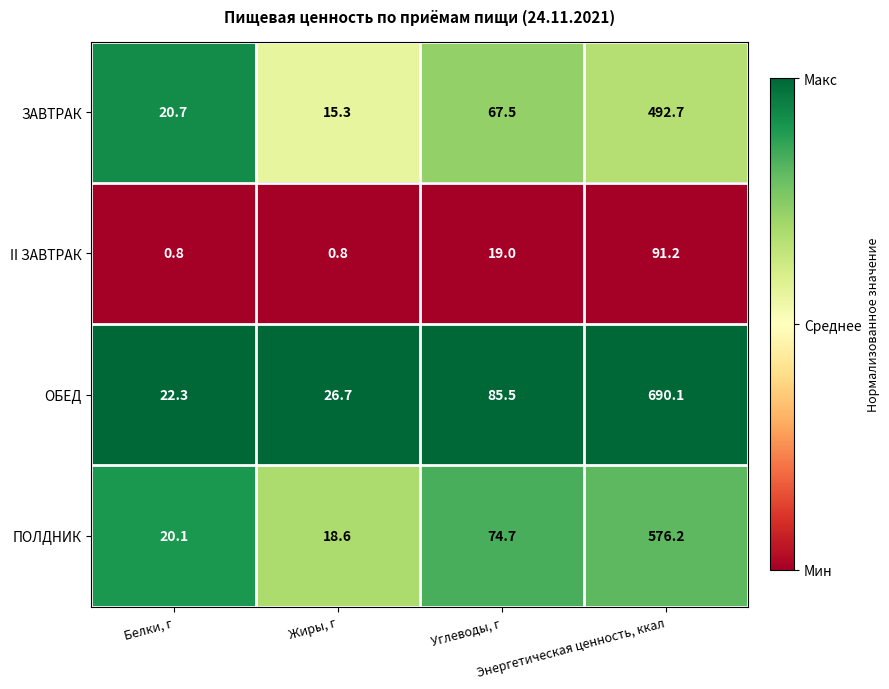

Rank the series by their maximum value, from lowest to highest.

II ЗАВТРАК, ЗАВТРАК, ПОЛДНИК, ОБЕД